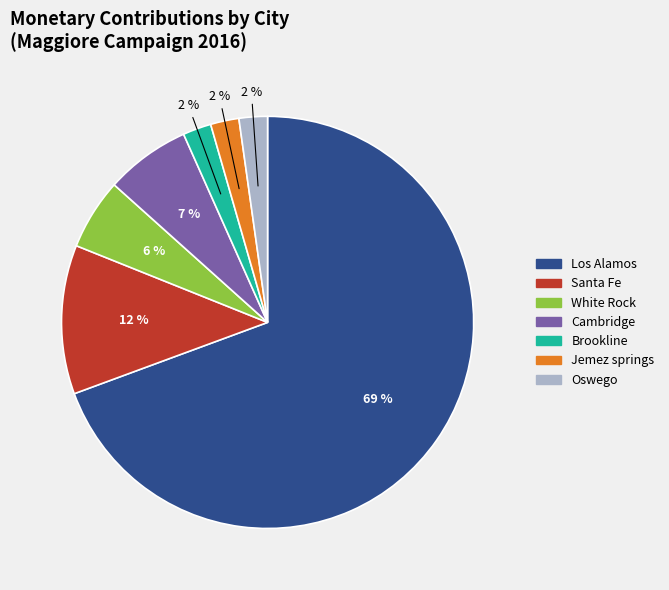

To the nearest percent, what is the difference between the Brookline and Oswego slice percentages?

0%